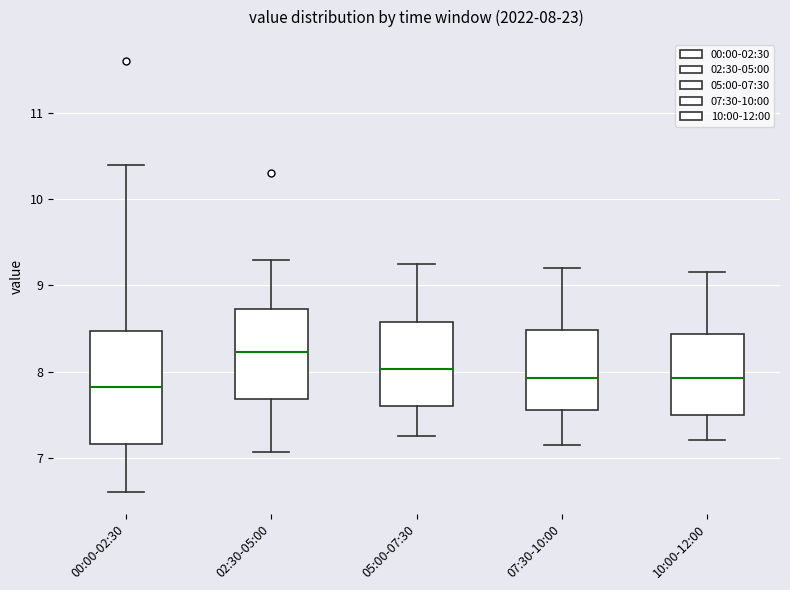

Which box is the tallest, from its lower edge to its upper edge?

00:00-02:30